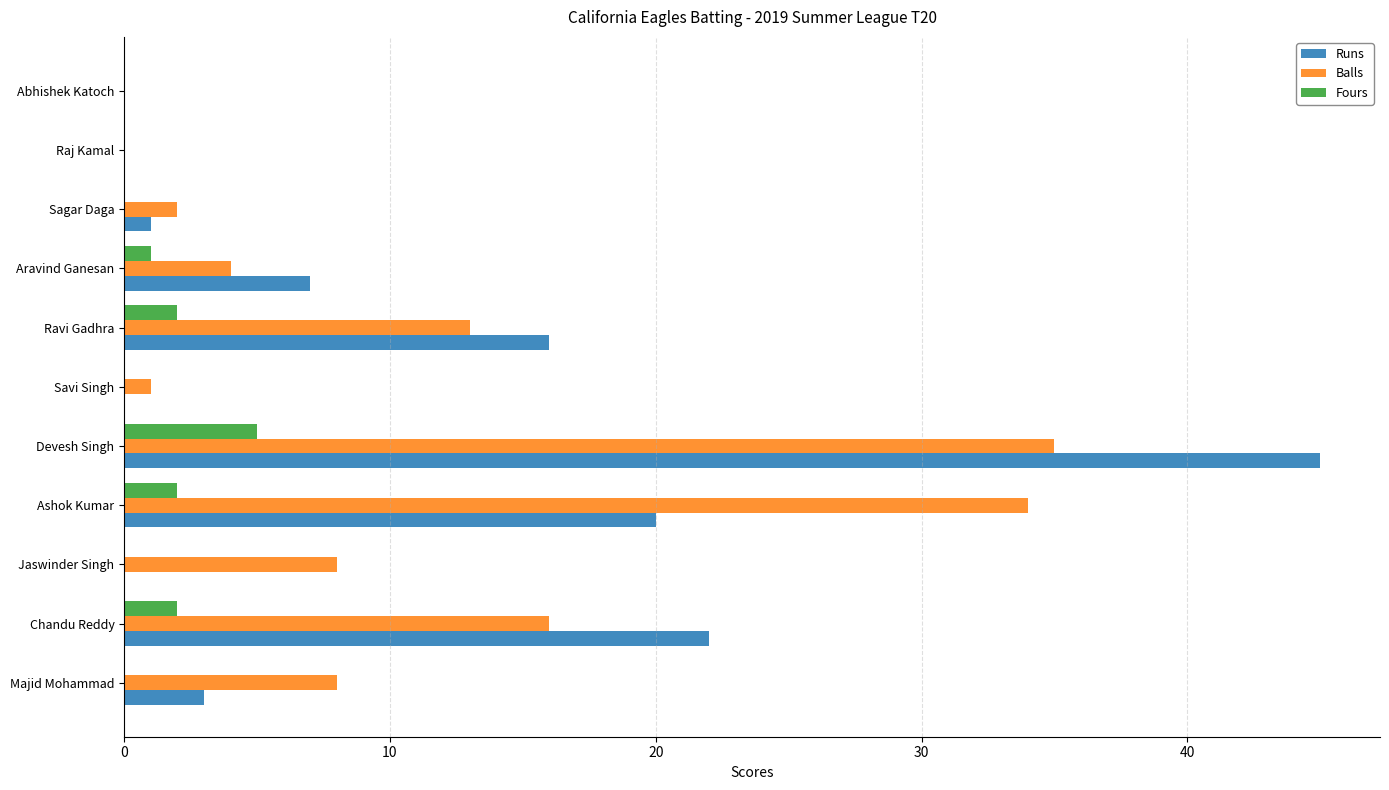

What is the sum of all Balls values?

121